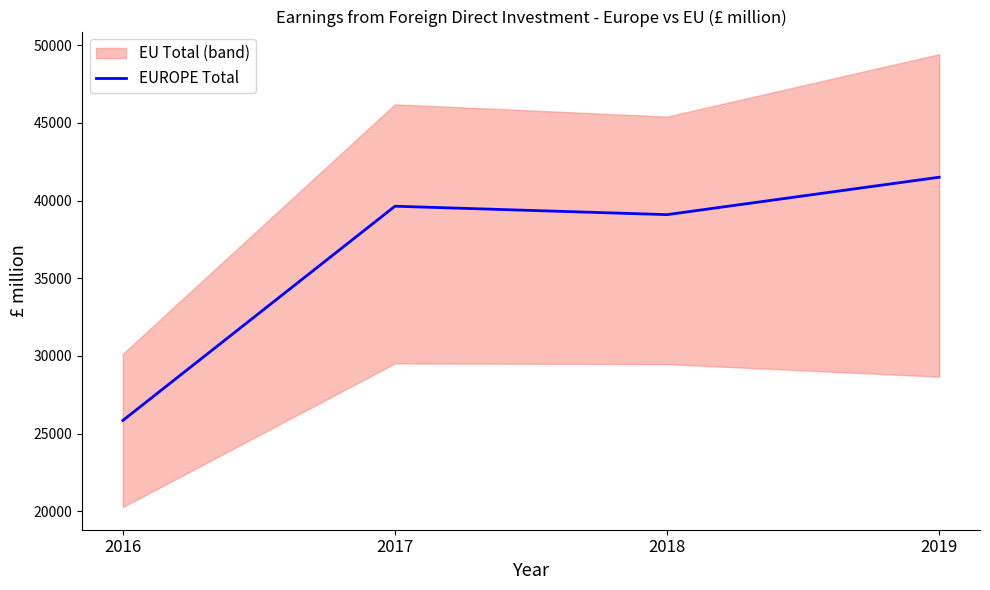

Where does the data first go above 39634?

2019